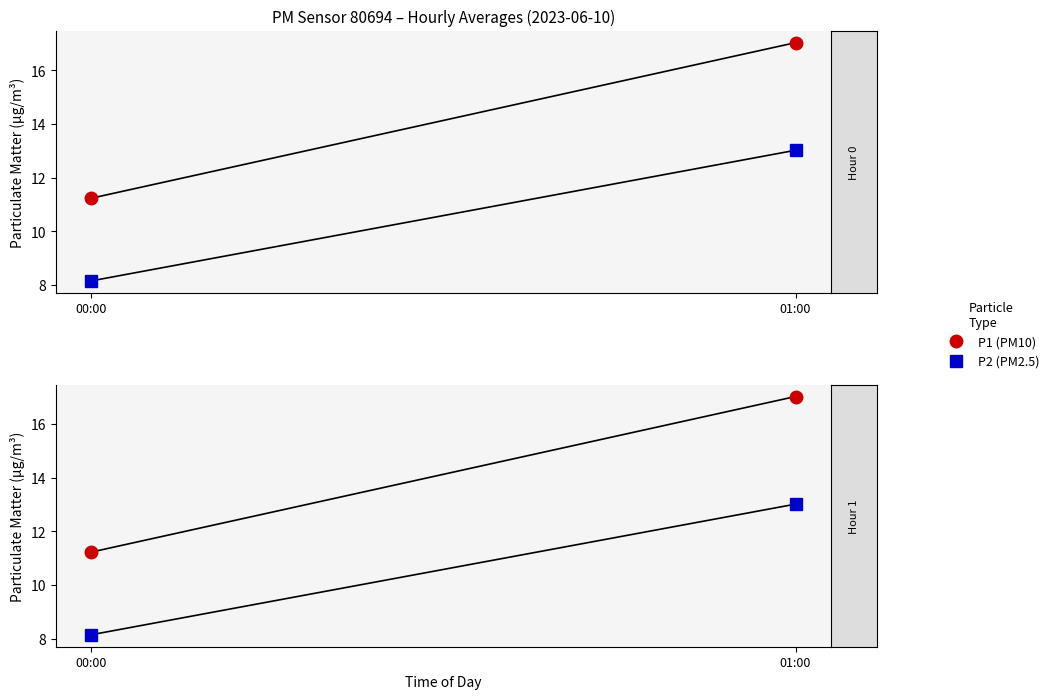

At 00:00, list the series in order from smallest to largest.

P2 (PM2.5), P1 (PM10)